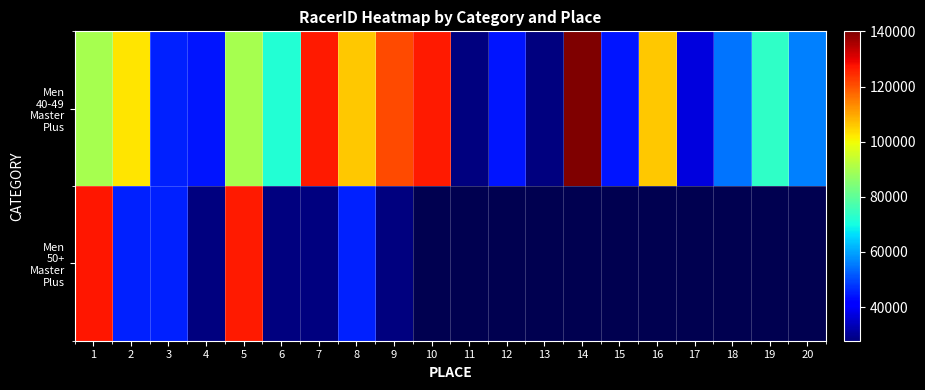

Which series changed the most between 6 and 11?

Men 40-49 Master Plus